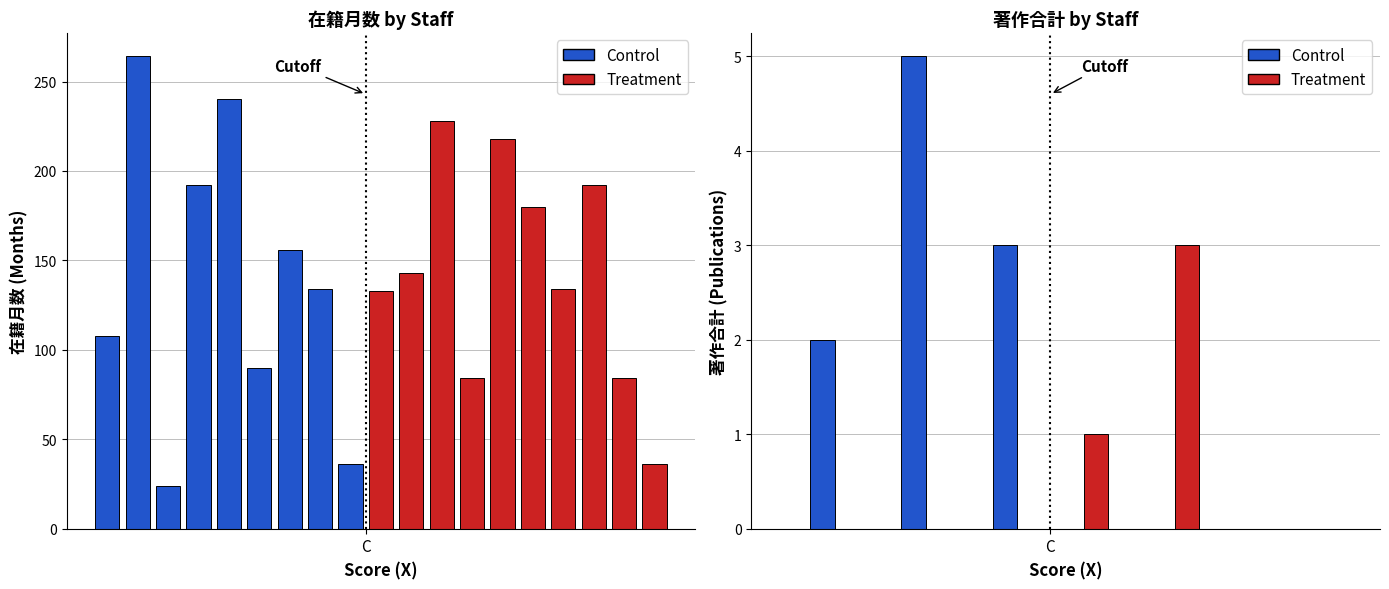

At which category is the sum across all series the highest?

赤松 徹也